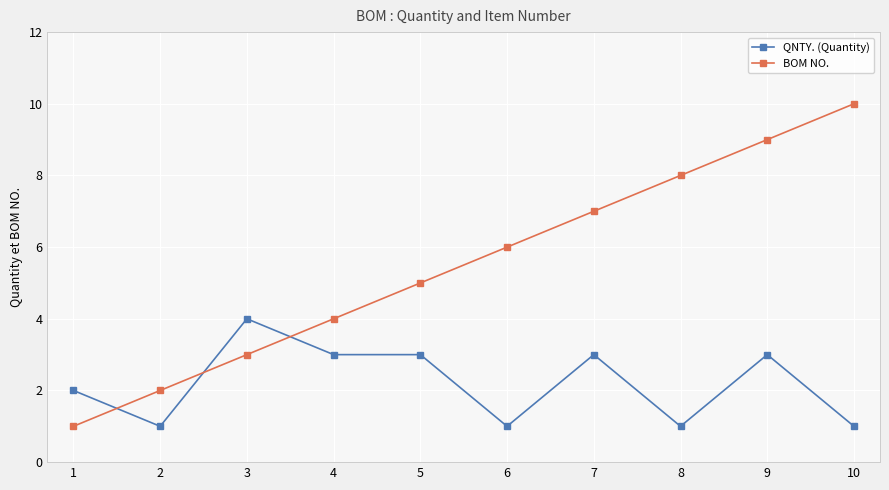

True or false: QNTY. (Quantity) has more than 0 interior local peaks.

True